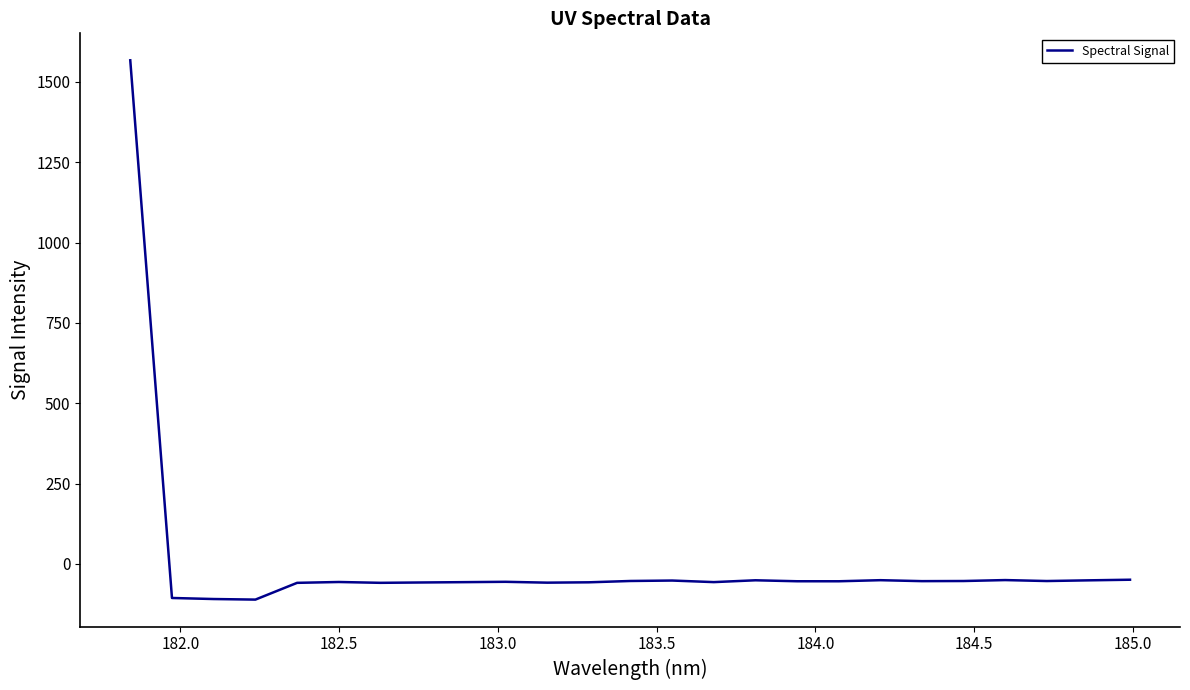

How many series are shown in this chart?

1